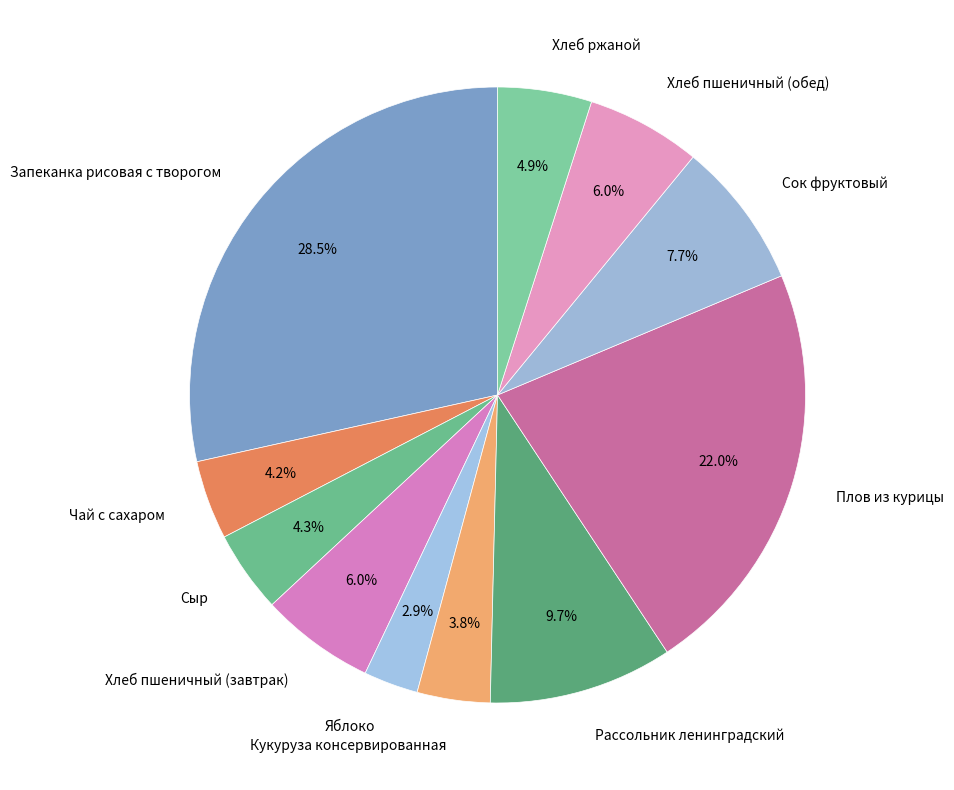

Is there any slice that represents more than half of the pie?

No